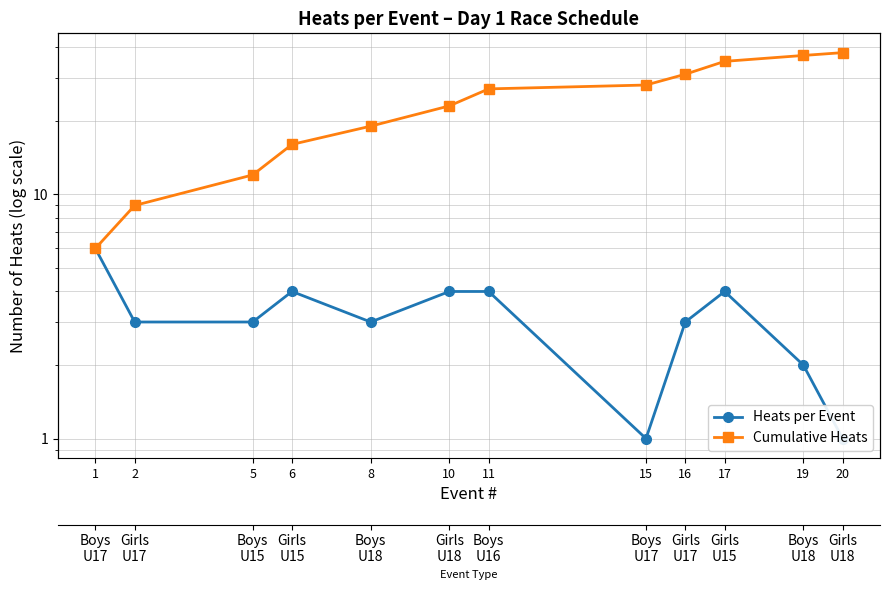

Reading left to right, list all the values displayed in this chart.

Heats per Event: 6	3	3	4	3	4	4	1	3	4	2	1
Cumulative Heats: 6	9	12	16	19	23	27	28	31	35	37	38